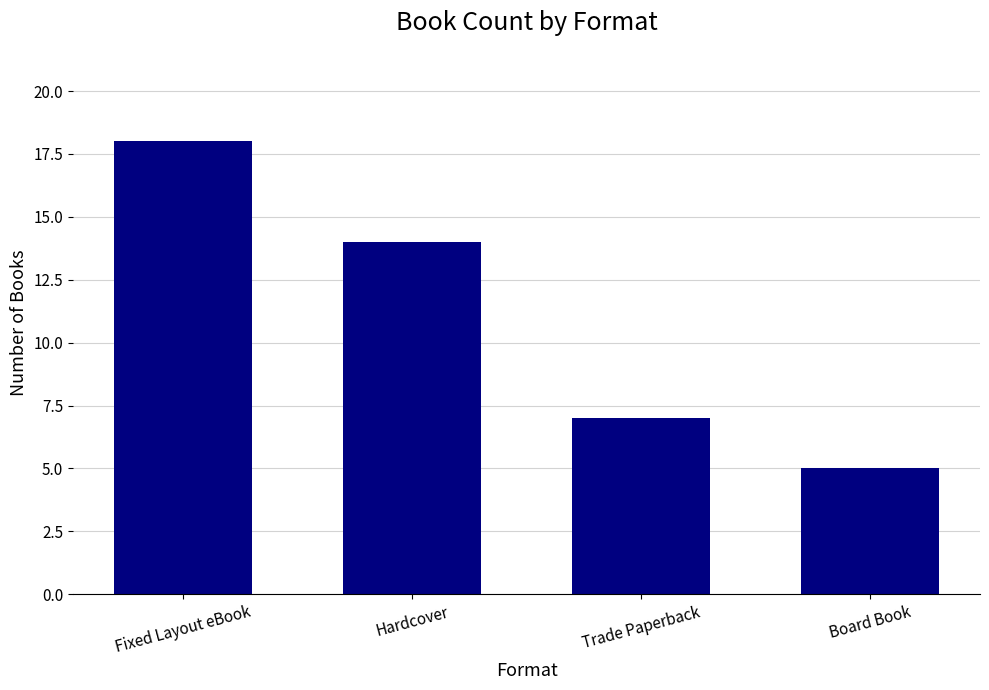

Approximately how many times larger is the value at Board Book compared to Fixed Layout eBook?

0.3